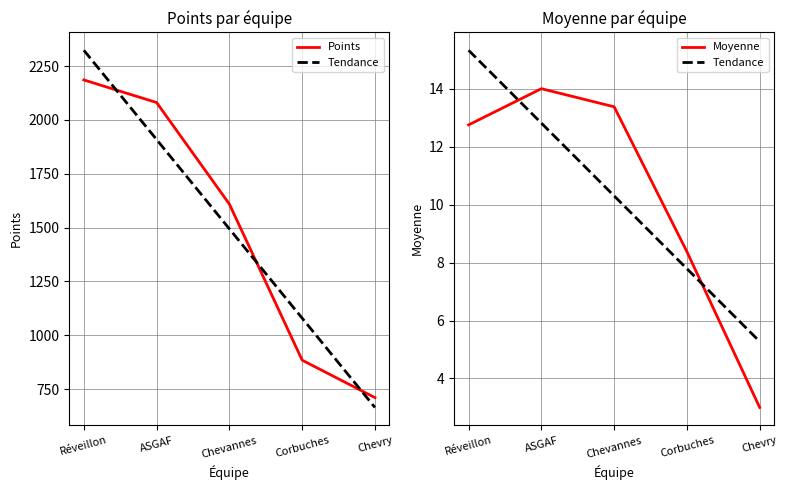

List the labels in order of Points value, largest first.

Réveillon, ASGAF, Chevannes, Corbuches, Chevry